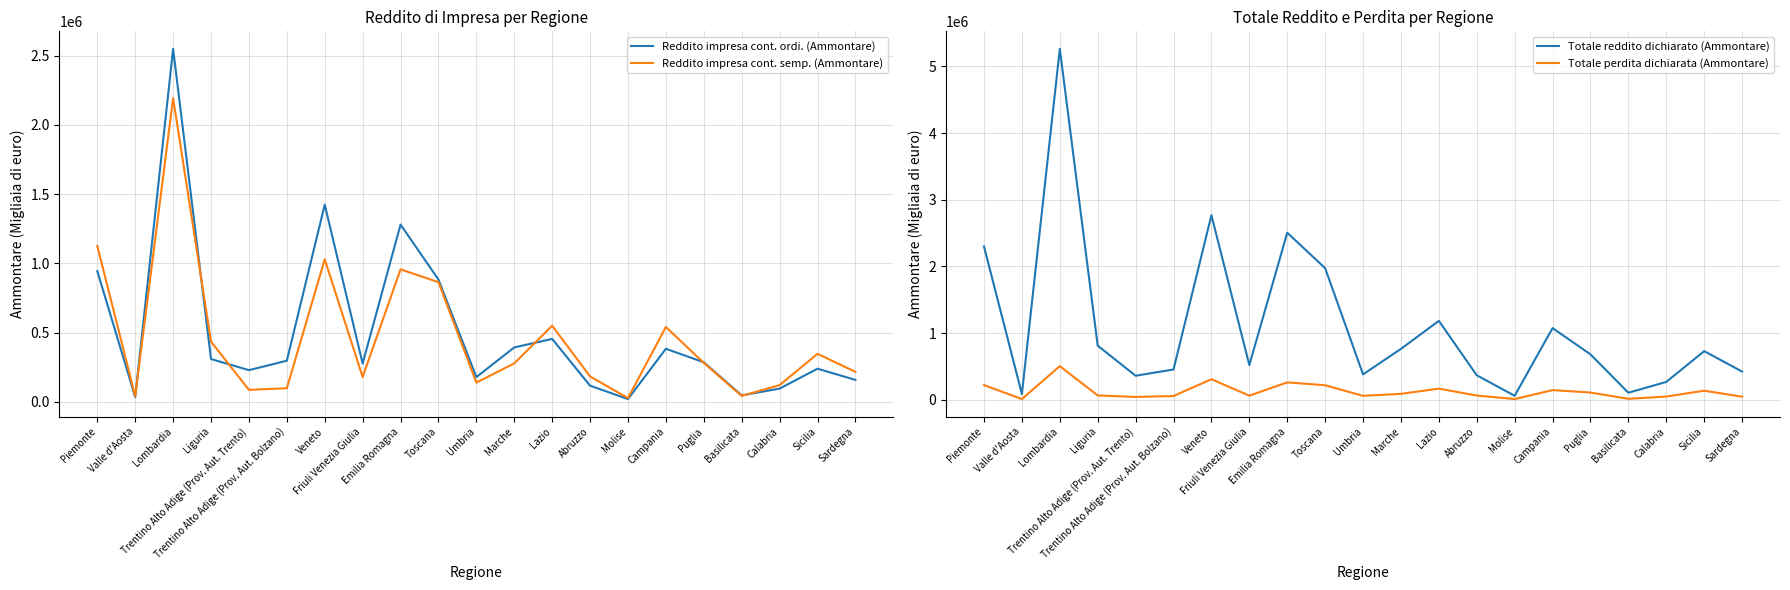

What is the label of the 11th point from the left?

Umbria